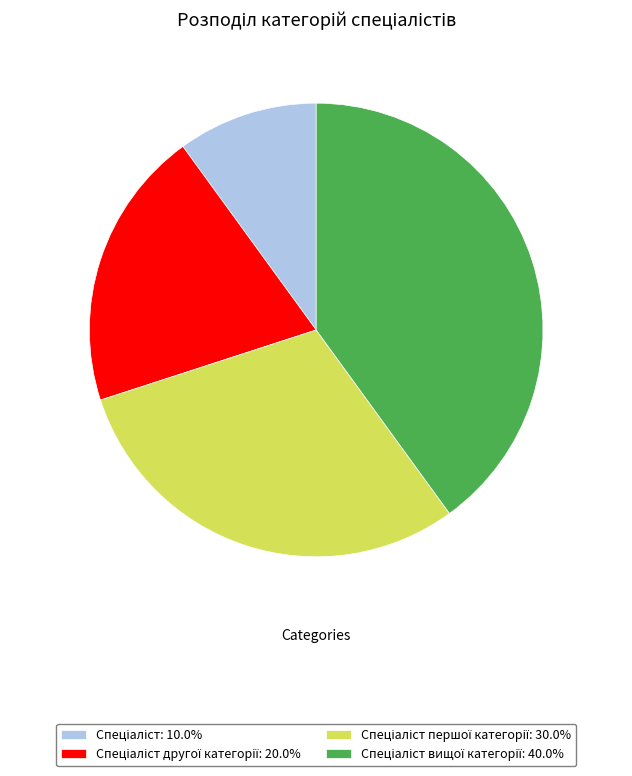

Is there a majority slice in this chart?

No